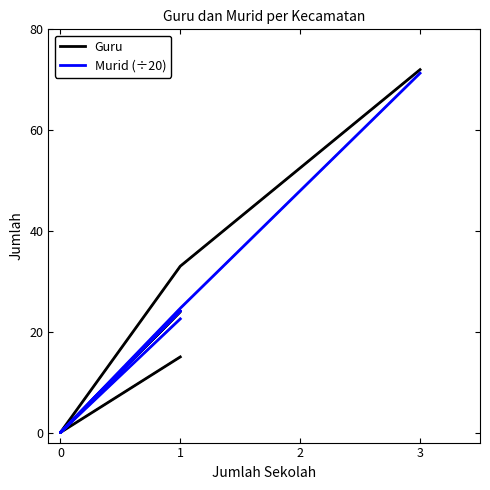

List the series in order of their overall mean, highest first.

Guru, Murid (÷20)